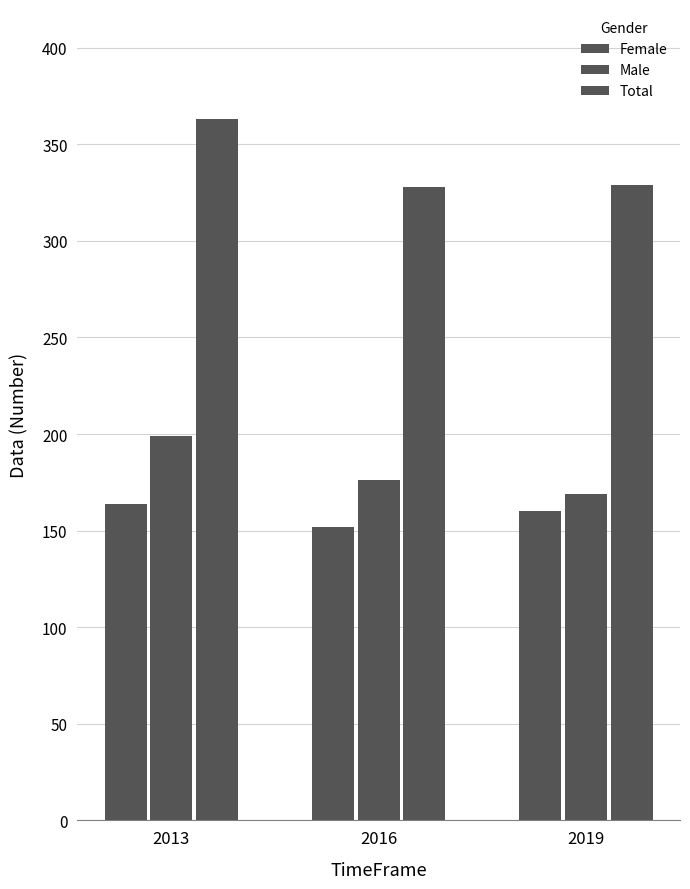

The value of Female at 2013 is 223. True or false?

False